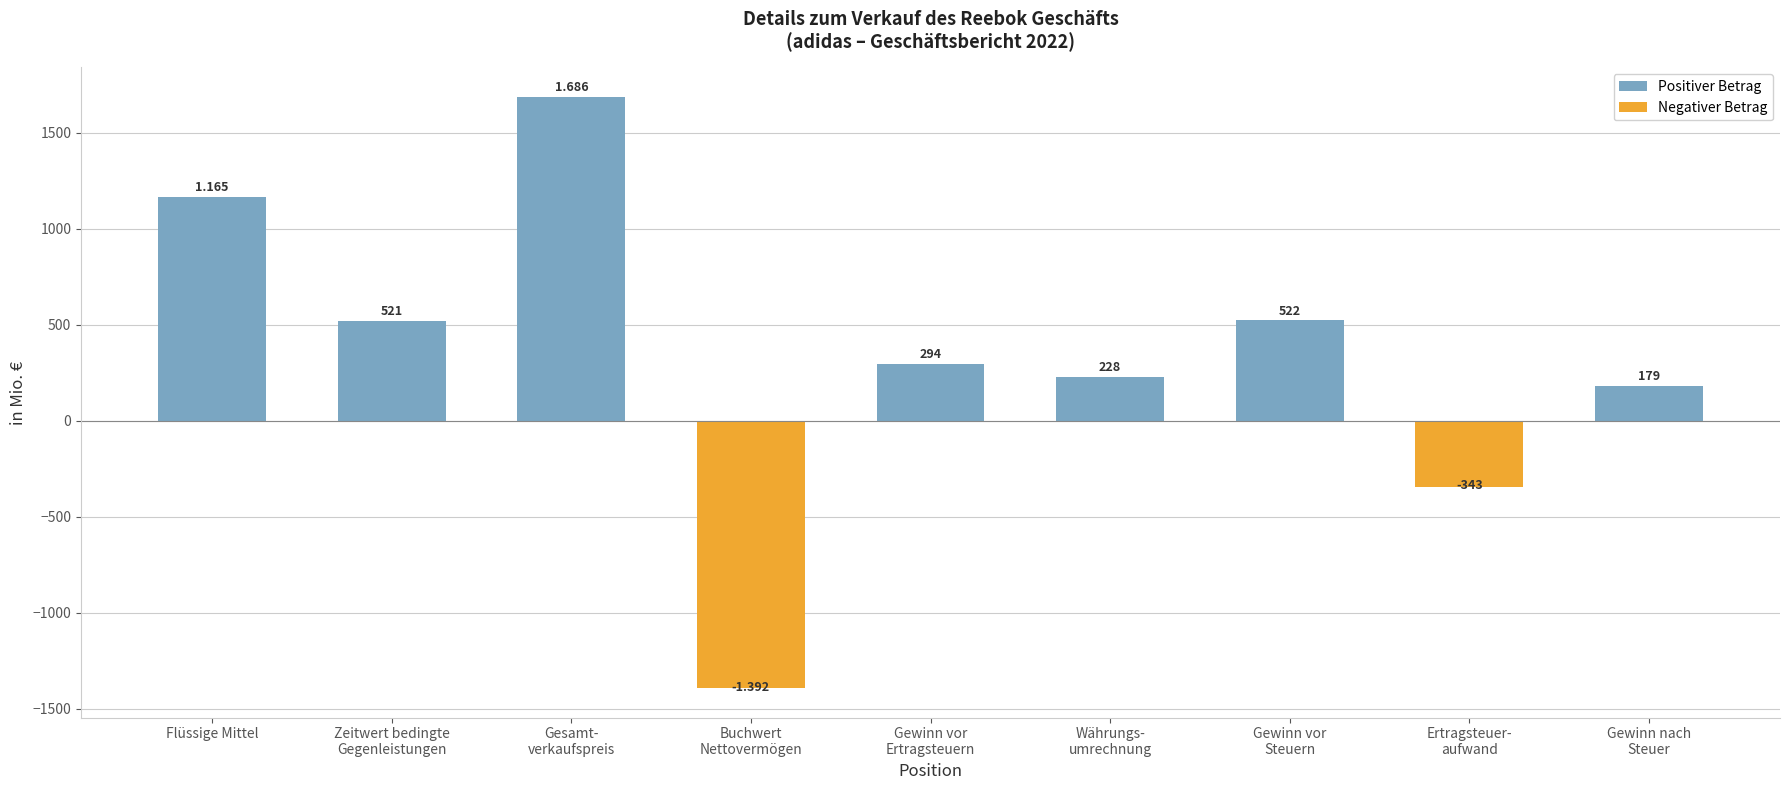

Is it true that the value at Gewinn nach
Steuer is 179?

True